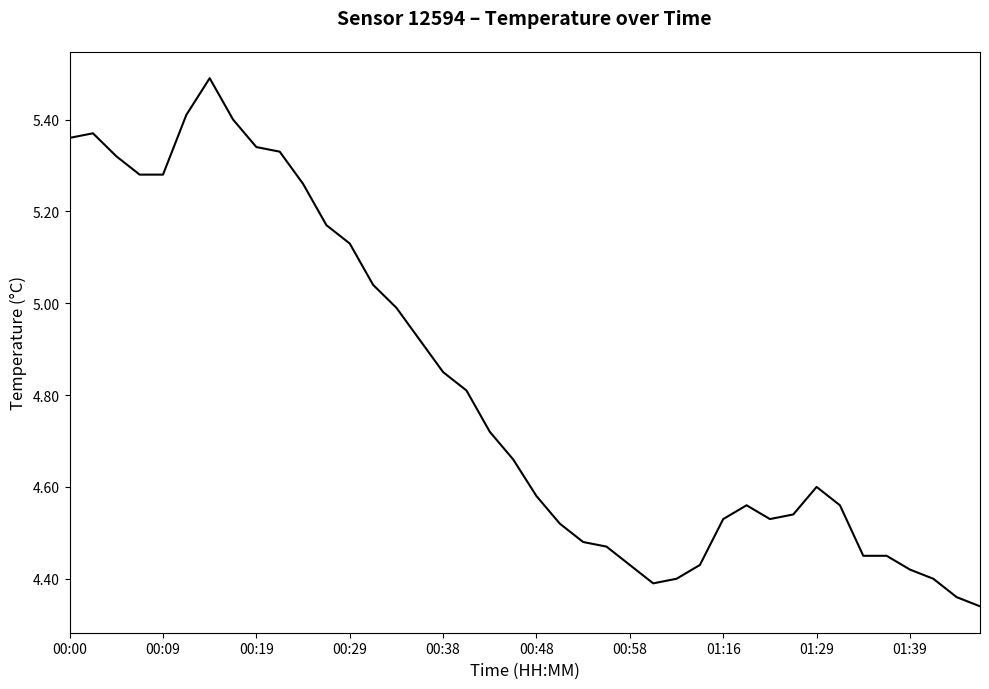

What is the maximum value shown in the chart?

5.5